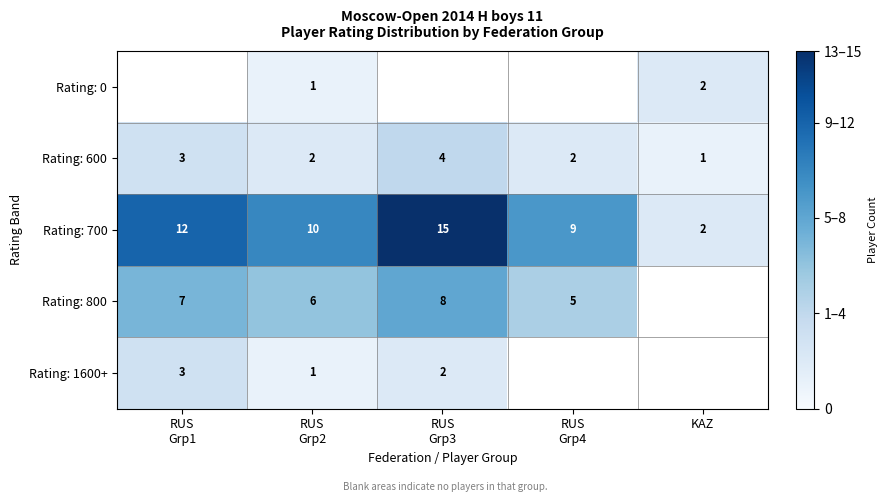

The Rating: 700 series shows 2 at KAZ. True or false?

True